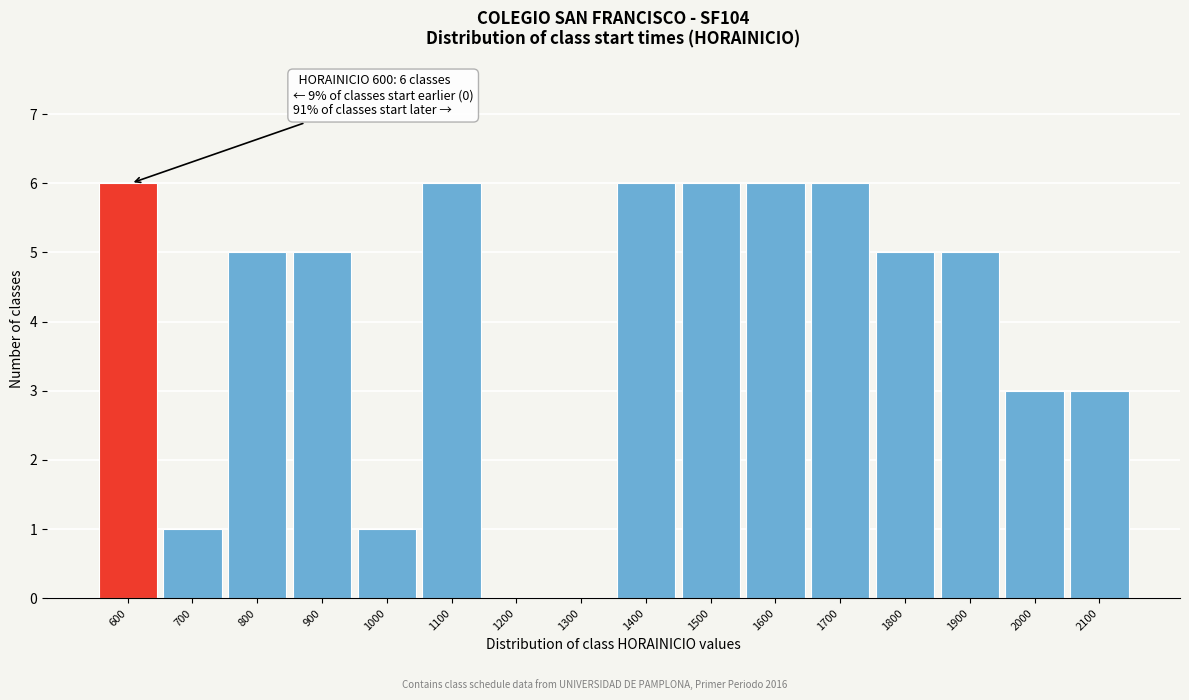

Reading right to left, extract all data points from this chart.

2100=3	2000=3	1900=5	1800=5	1700=6	1600=6	1500=6	1400=6	1300=0	1200=0	1100=6	1000=1	900=5	800=5	700=1	600=6